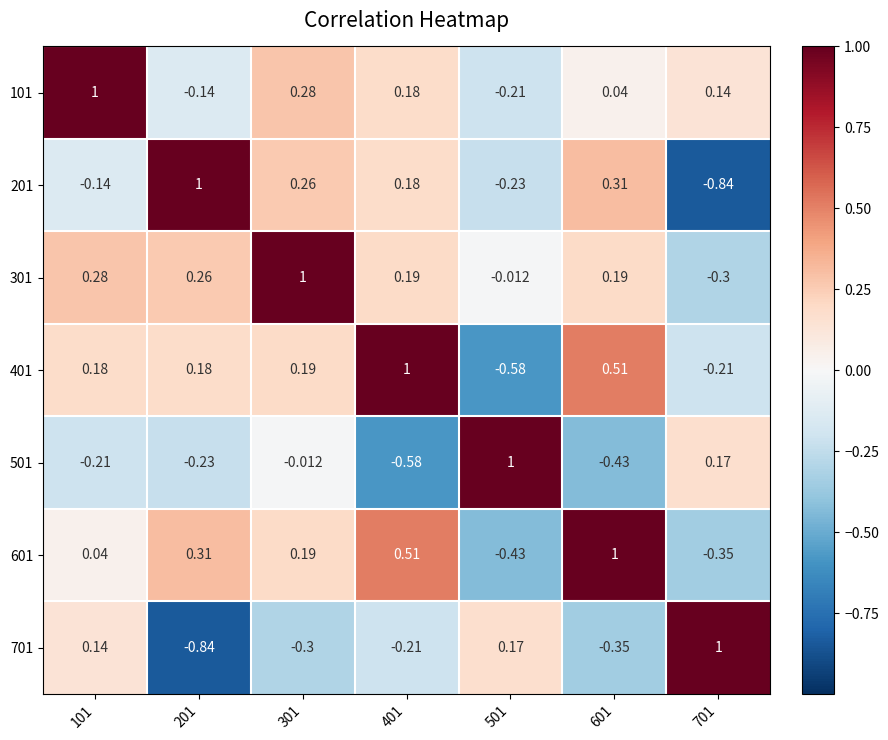

How many series are shown in this chart?

7